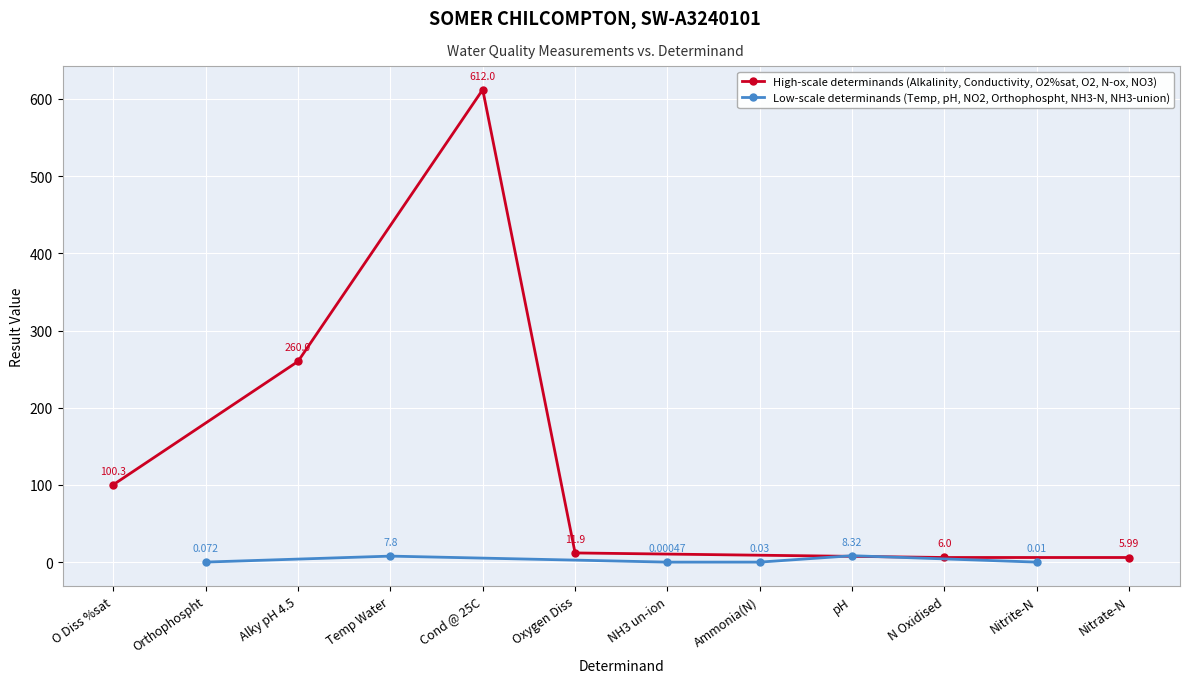

Which series has the largest total across all categories?

High-scale determinands (Alkalinity, Conductivity, O2%sat, O2, N-ox, NO3)